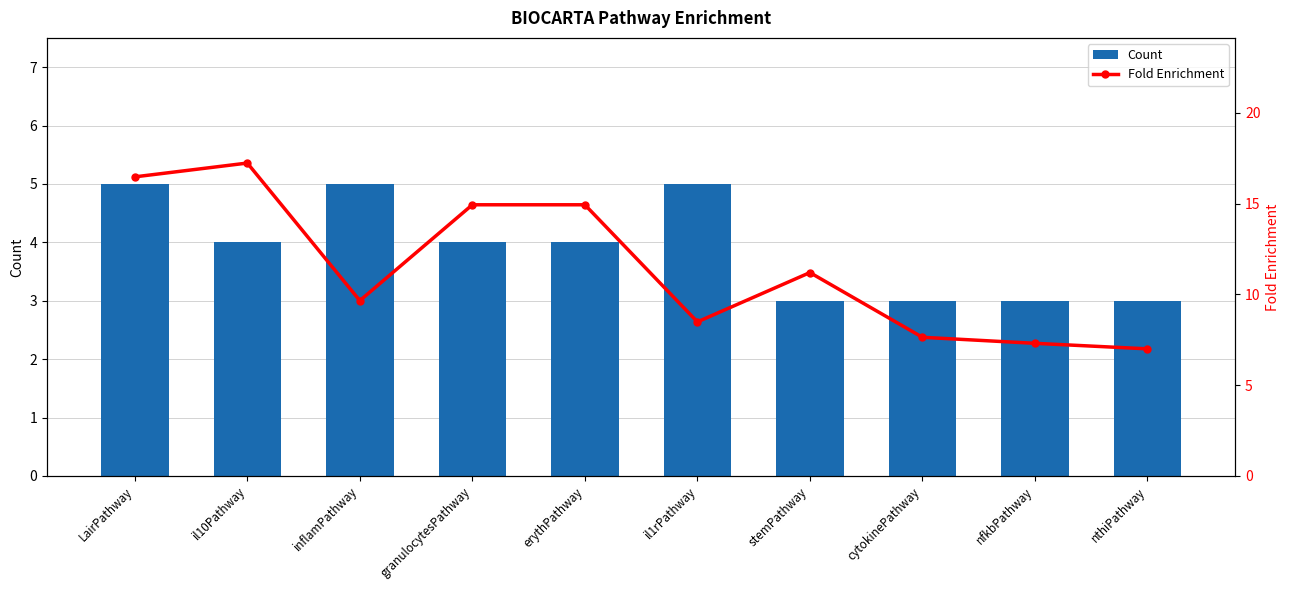

What is the approximate value of Fold Enrichment at stemPathway?

11.2